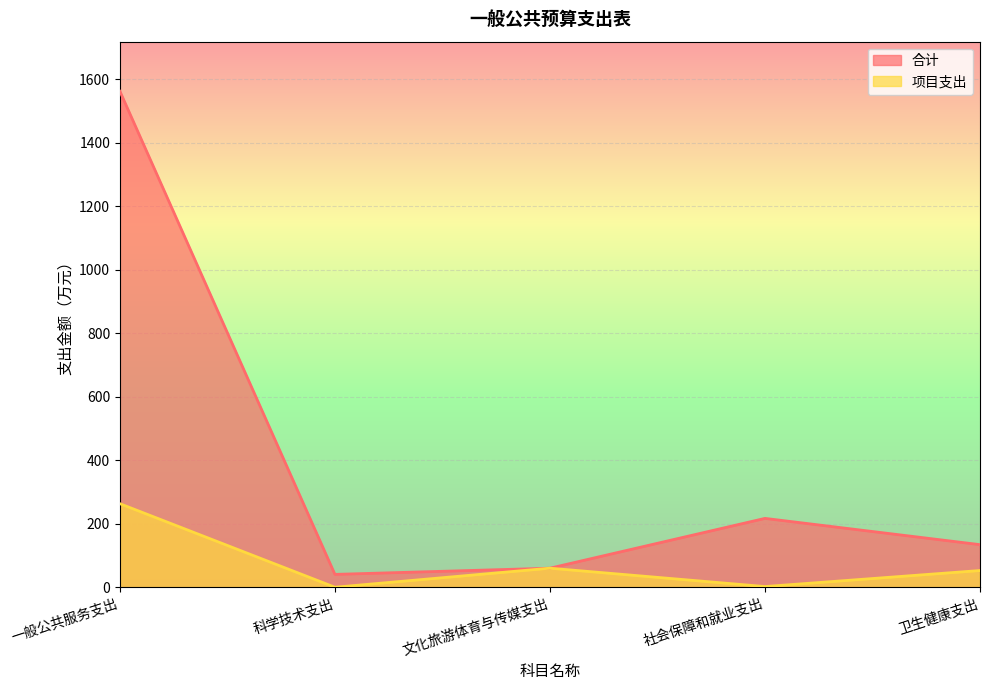

How many lines are shown in the chart?

2